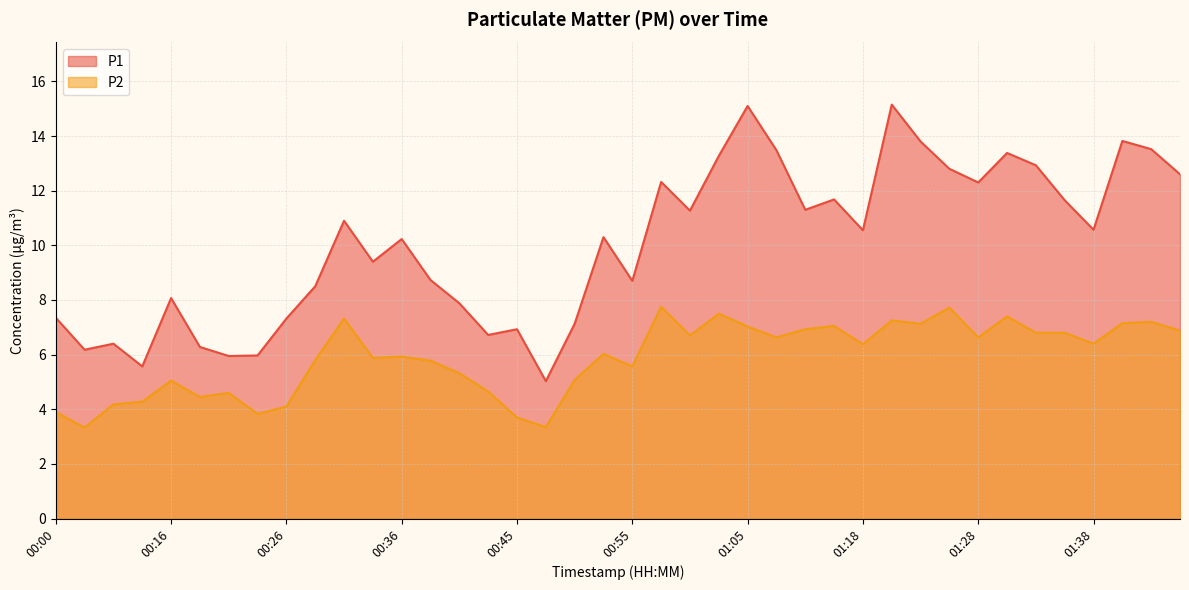

At how many categories does at least one series exceed 8?

27